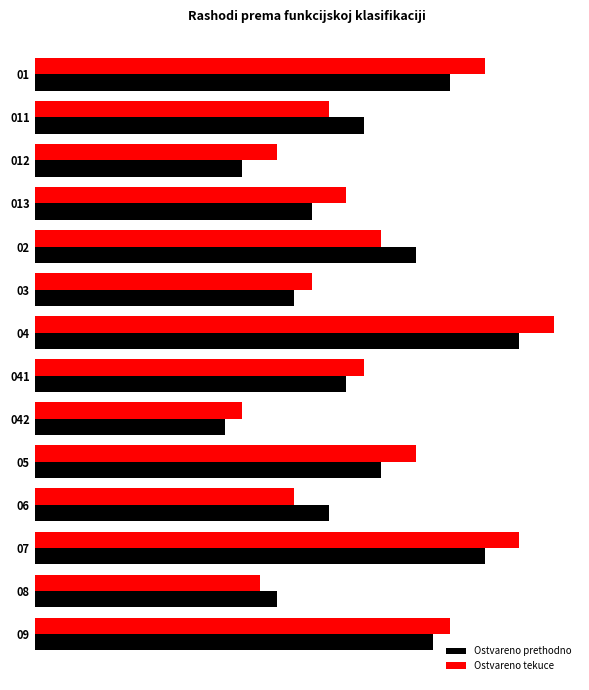

What are all the series names shown in the legend?

Ostvareno prethodno, Ostvareno tekuce